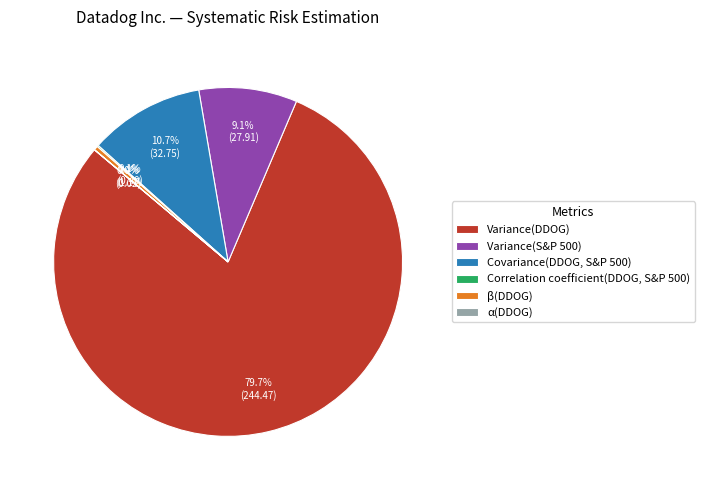

Which slice represents more than half of the pie?

Variance(DDOG)